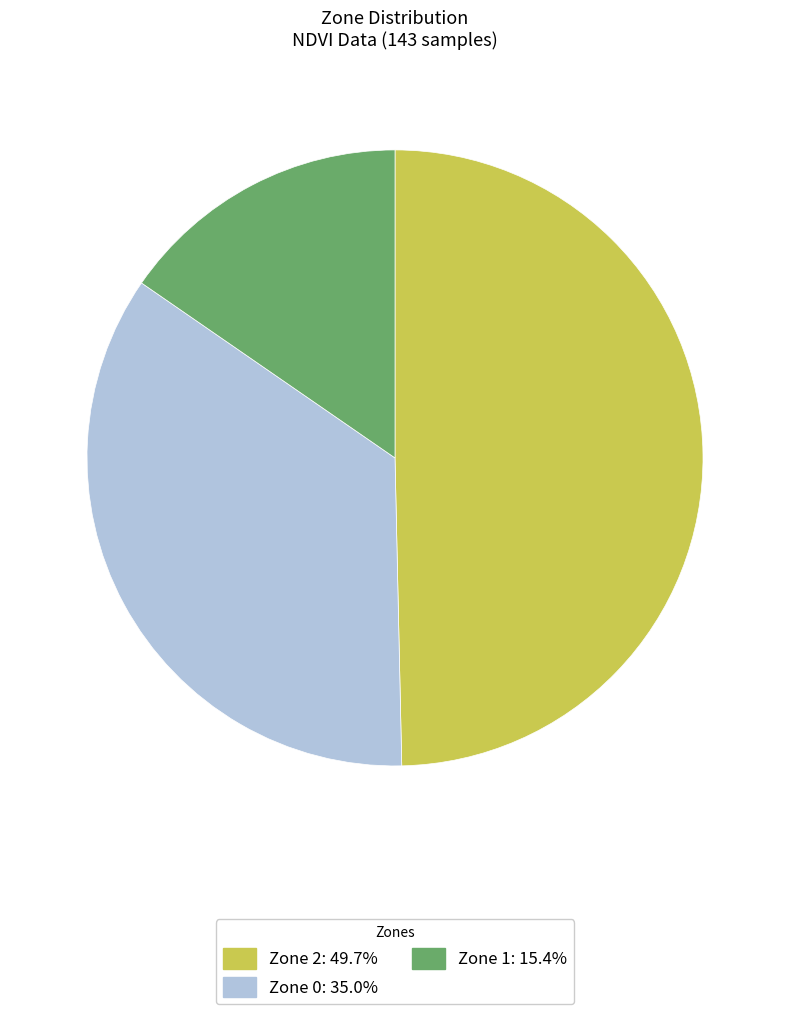

Combined, do Zone 2: 49.7% and Zone 1: 15.4% account for over 50%?

Yes